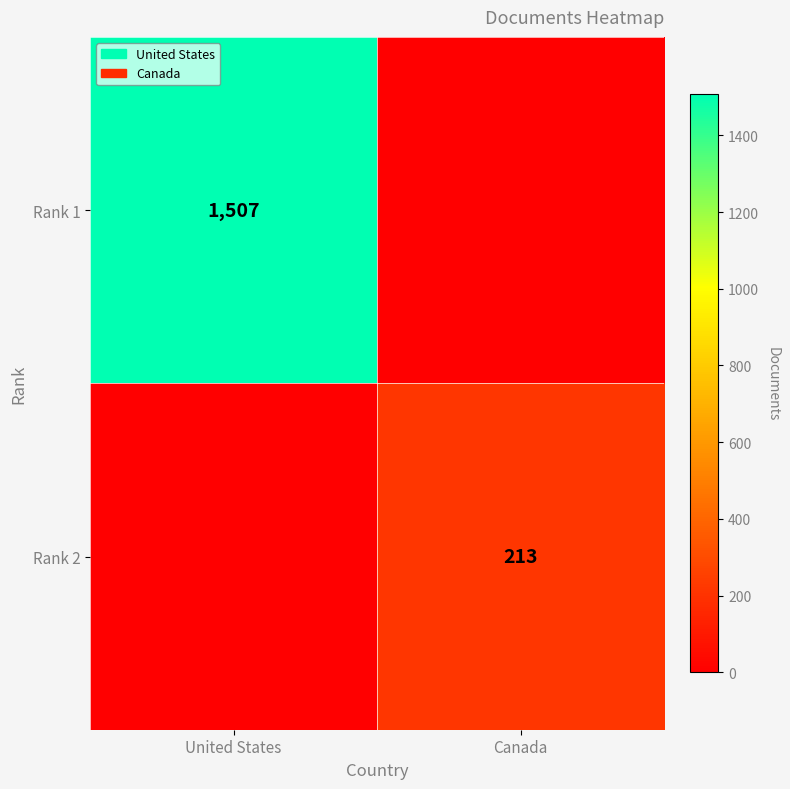

Is the value of Rank 1 at United States greater than the value of Rank 2 at Canada?

Yes